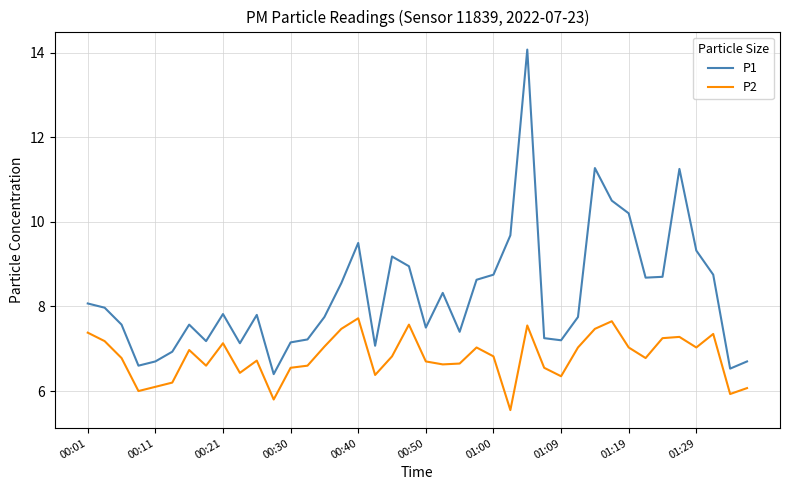

True or false: P2 and P1 cross at least once.

False